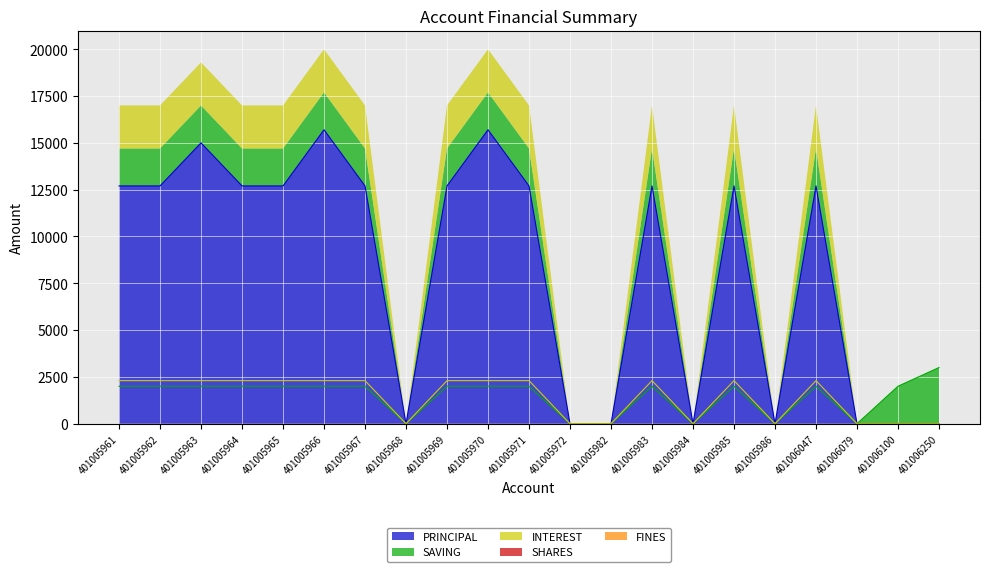

The PRINCIPAL series shows 6790 at 401005985. True or false?

False